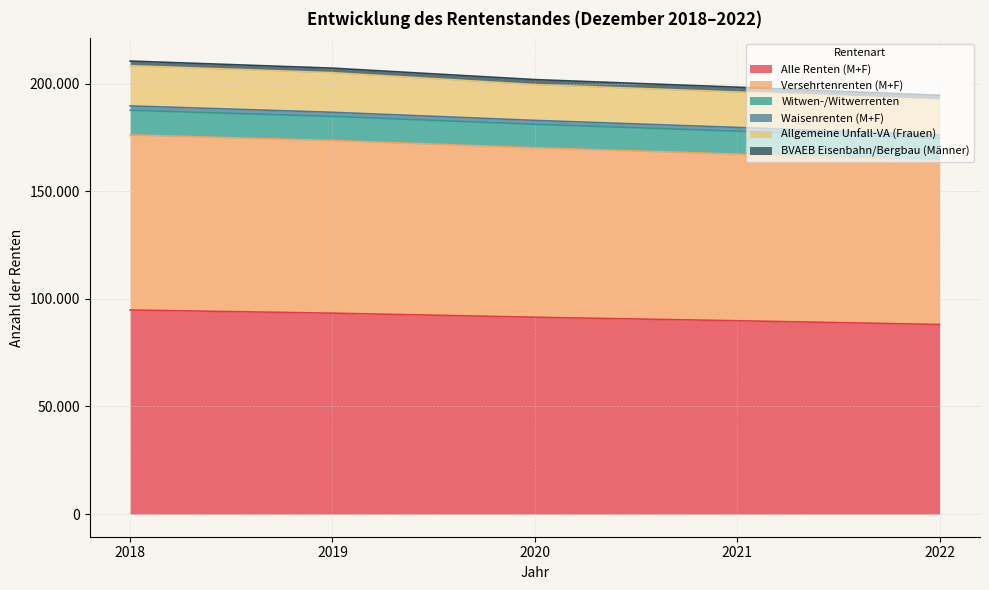

Does the chart display data point markers on the line(s)?

No